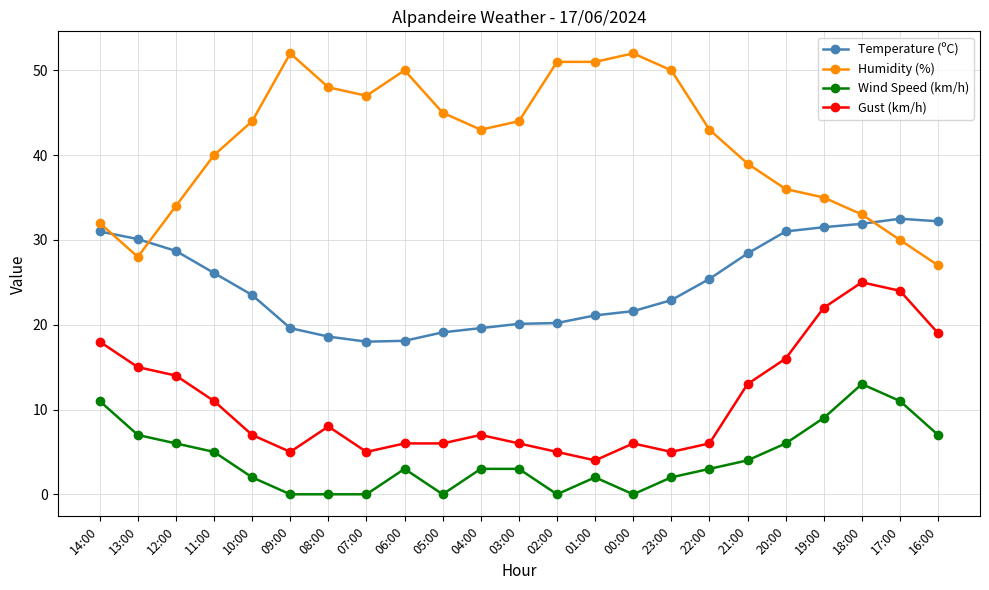

What is the spread (max minus min) of values at 22:00?

40.0